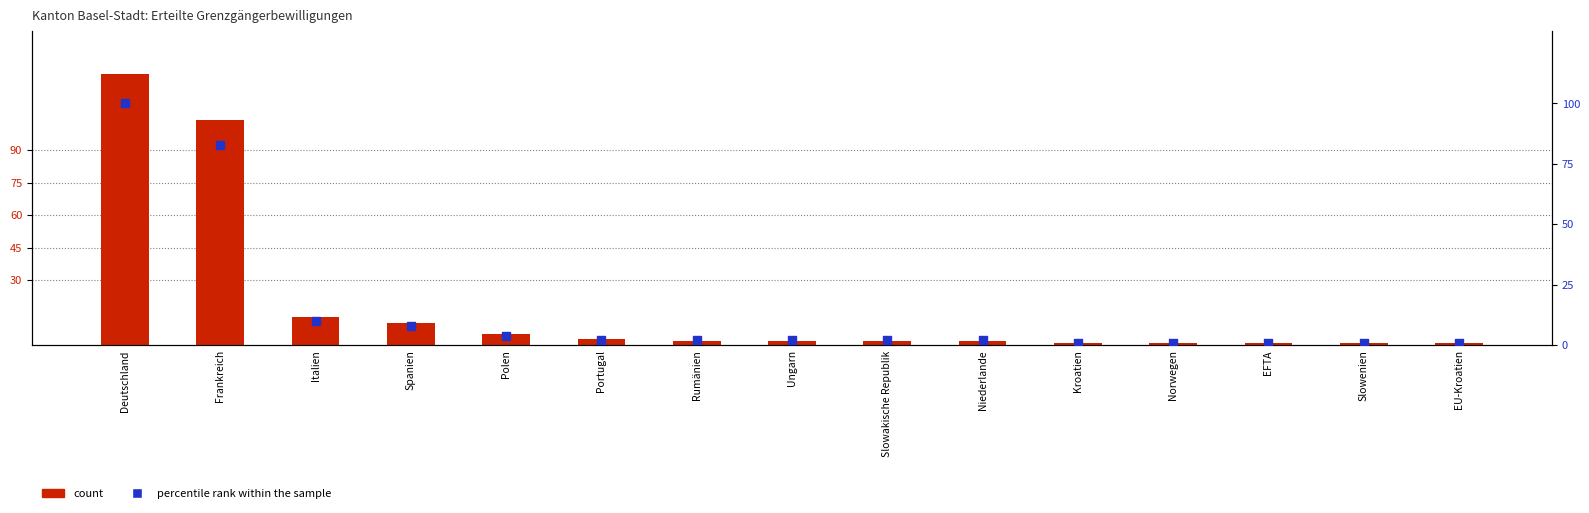

At which category is the sum across all series the highest?

Deutschland